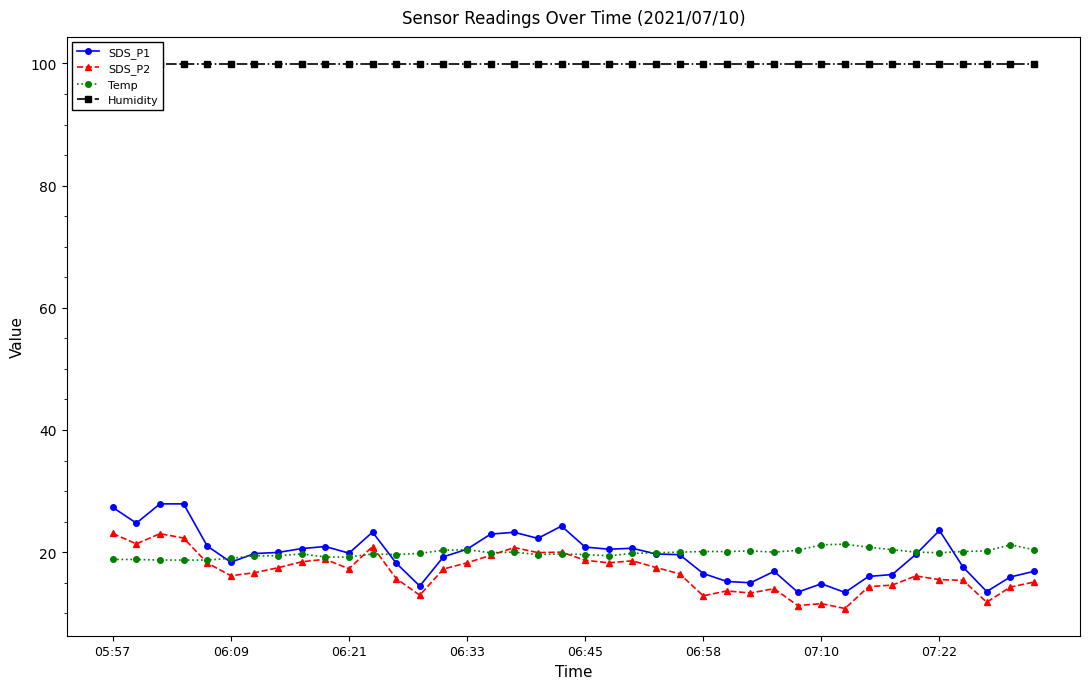

How many interior local peaks does the SDS_P1 series have?

8